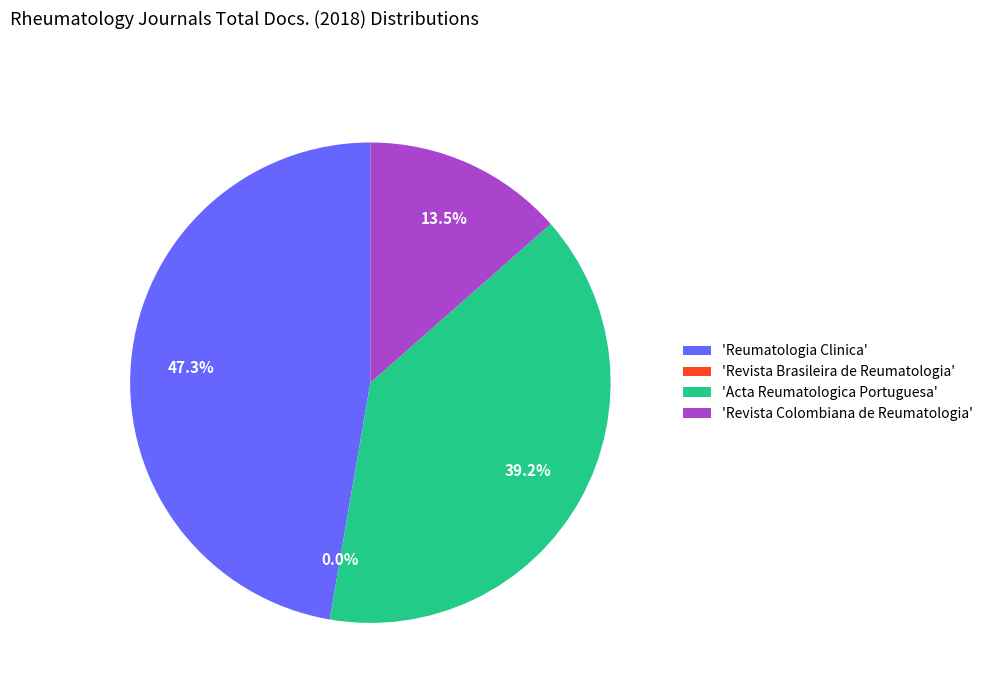

True or false: Revista Colombiana de Reumatologia accounts for 14% of the total.

True